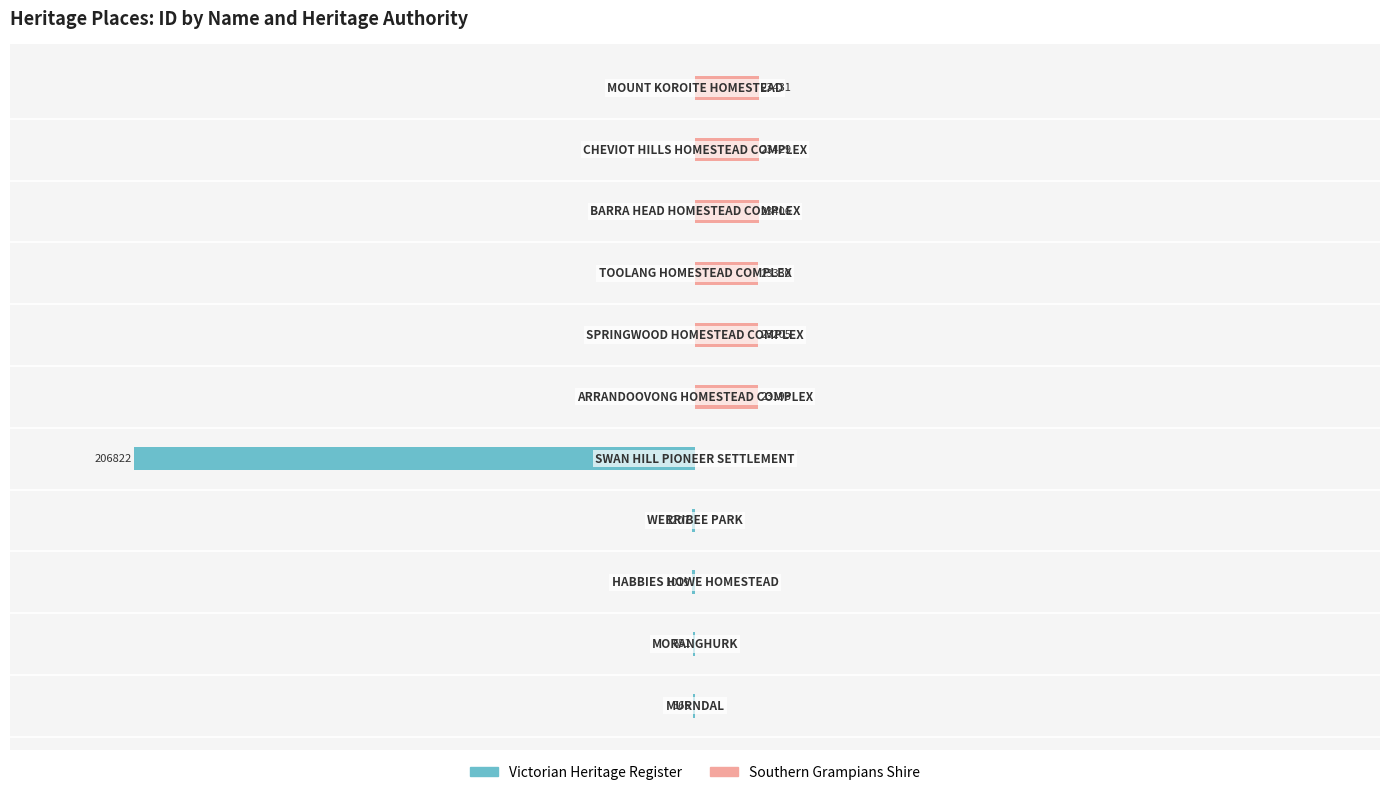

Are the bars grouped side by side (vs. stacked)?

Yes